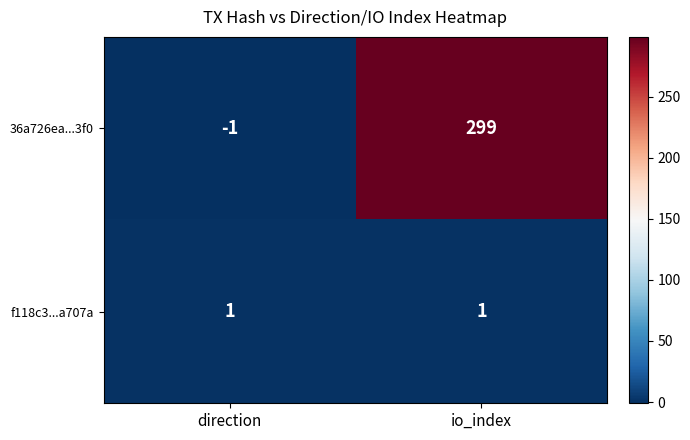

What is the difference between the 36a726ea...3f0 values at io_index and direction?

300